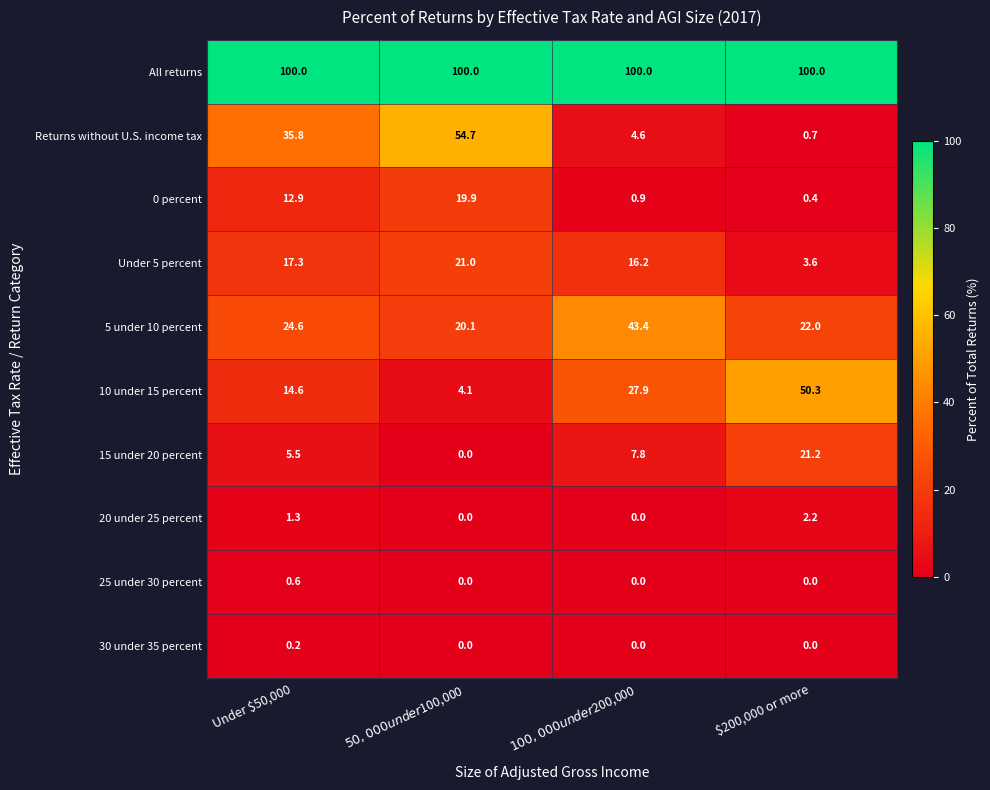

At Under $50,000, list the series in order from largest to smallest.

All returns, Returns without U.S. income tax, 5 under 10 percent, Under 5 percent, 10 under 15 percent, 0 percent, 15 under 20 percent, 20 under 25 percent, 25 under 30 percent, 30 under 35 percent